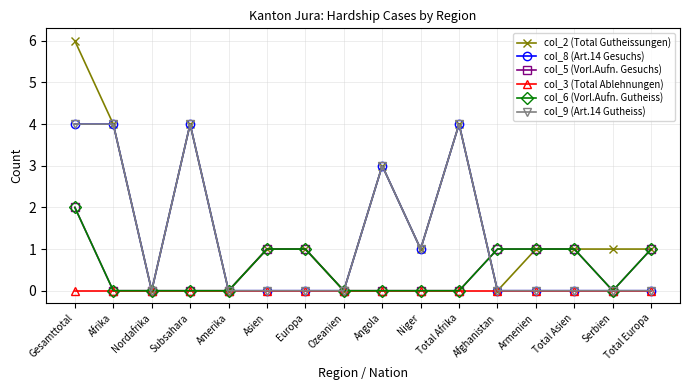

True or false: col_3 (Total Ablehnungen) and col_8 (Art.14 Gesuchs) cross at least once.

False